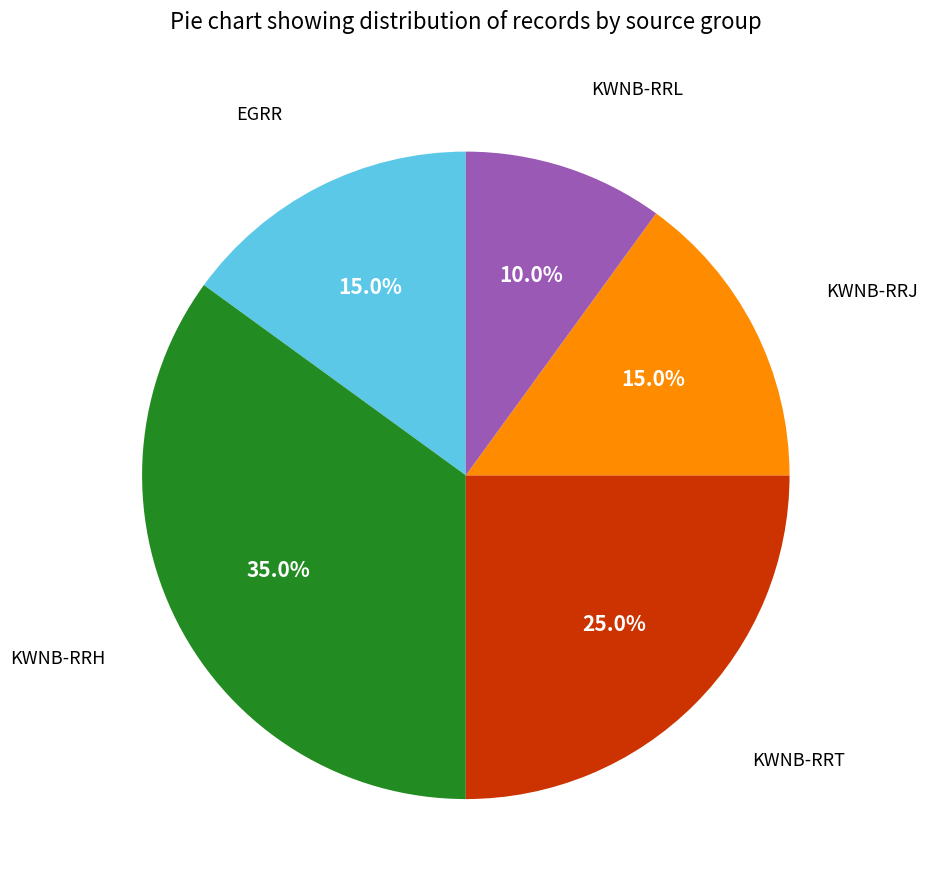

Does any single category account for the majority?

No